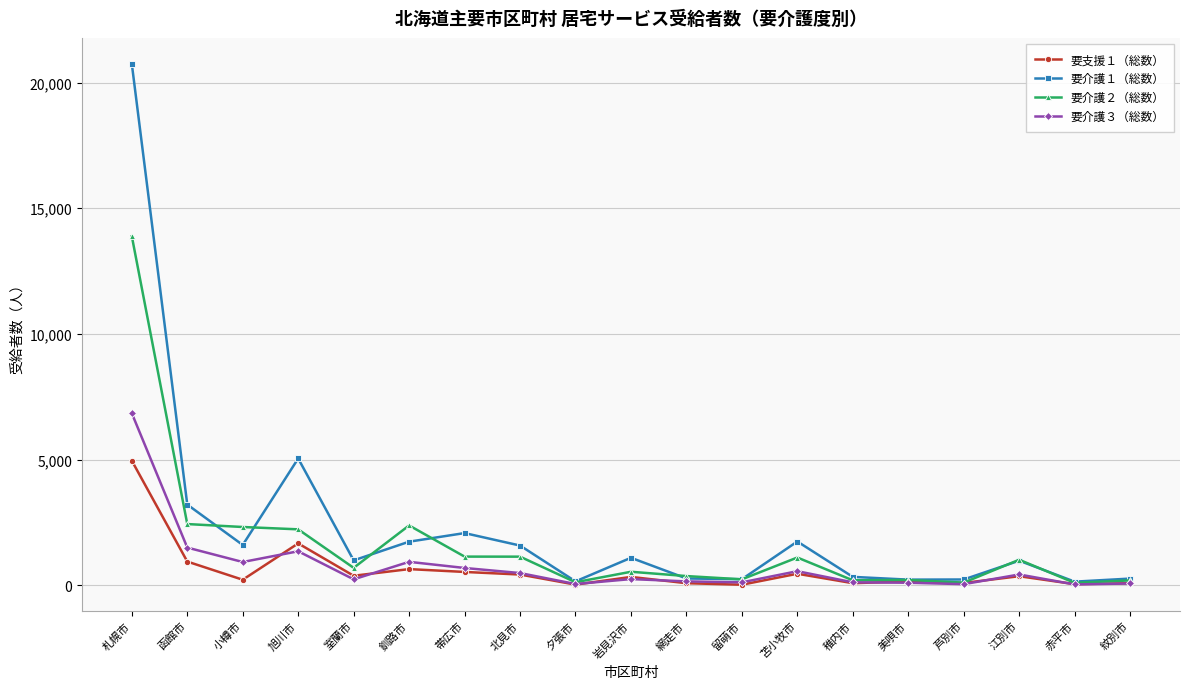

True or false: 要支援１（総数） has more than 0 points higher than both neighbors.

True